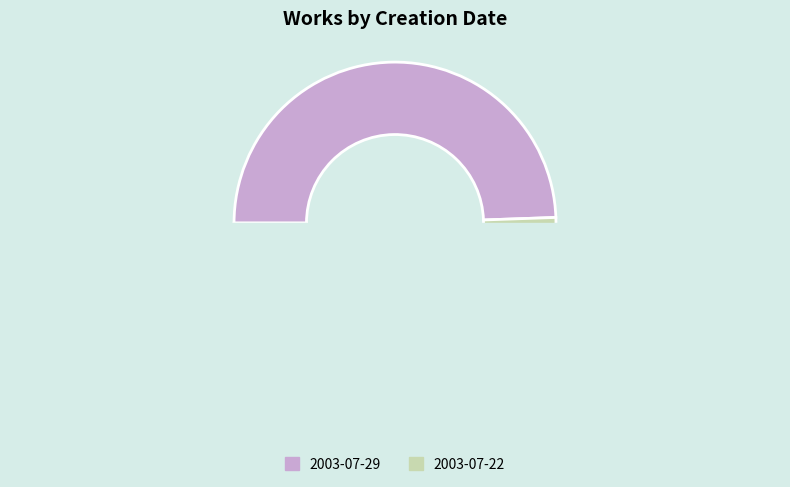

Does any single category account for the majority?

Yes